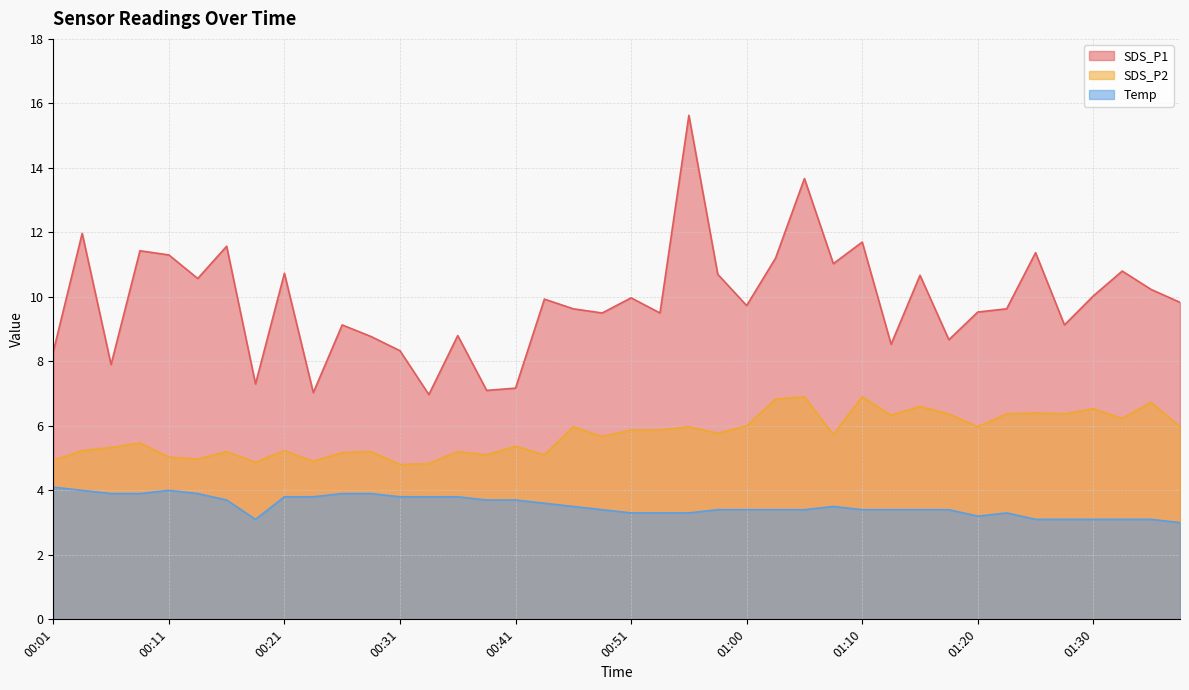

Count the number of categories in the chart.

40